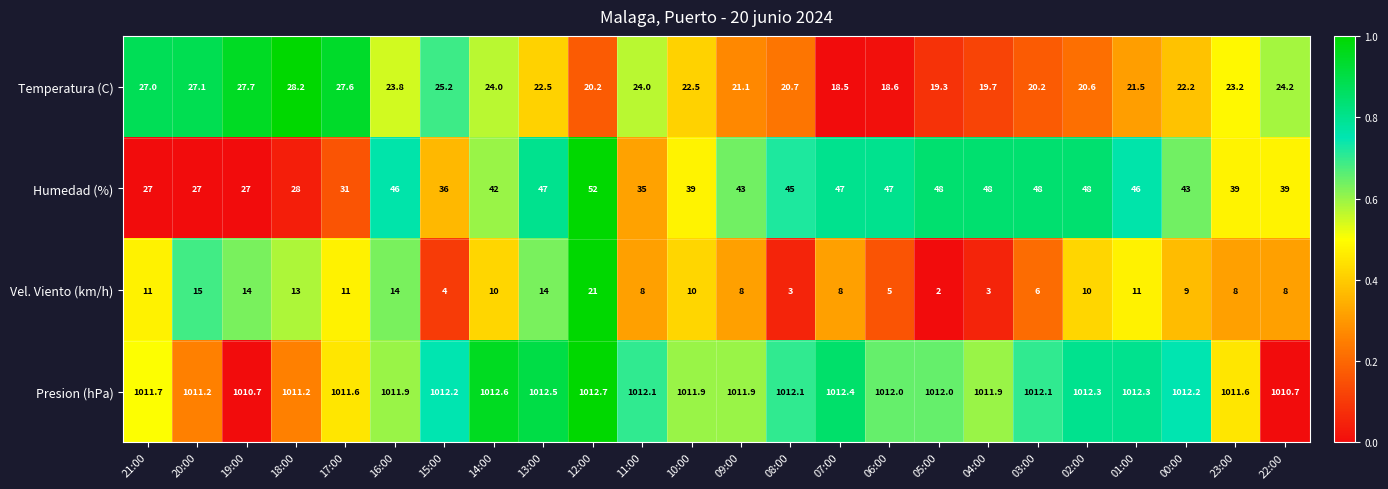

Count the number of categories in the chart.

24